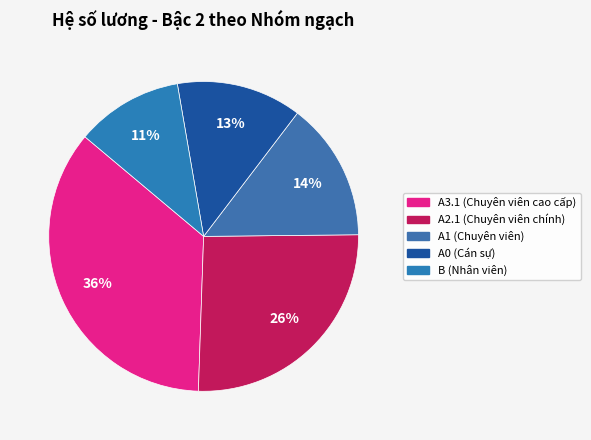

Count the number of slices in the pie.

5